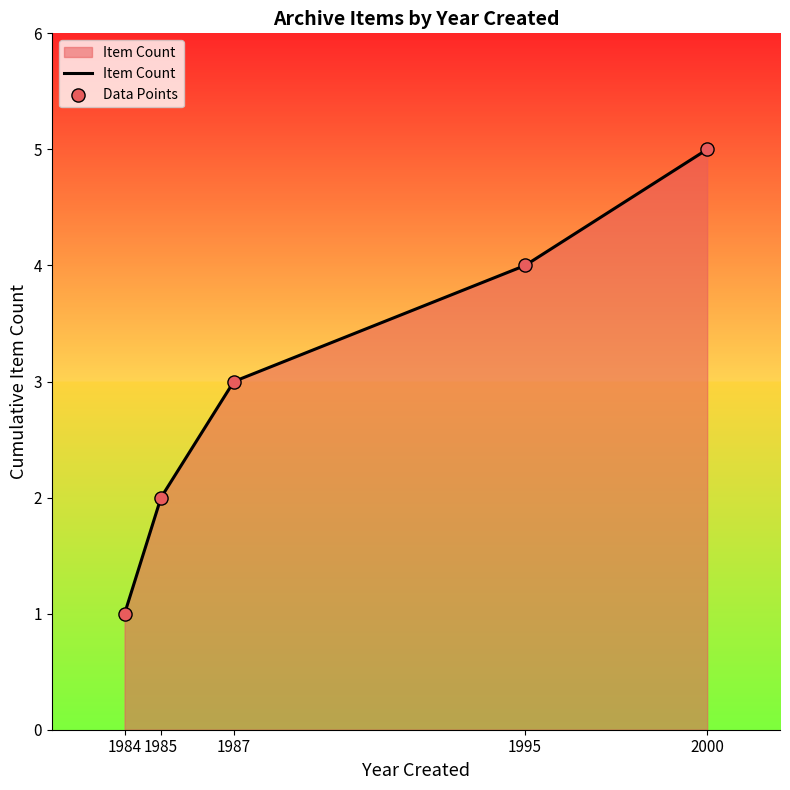

The value at 1984 is 2. True or false?

False